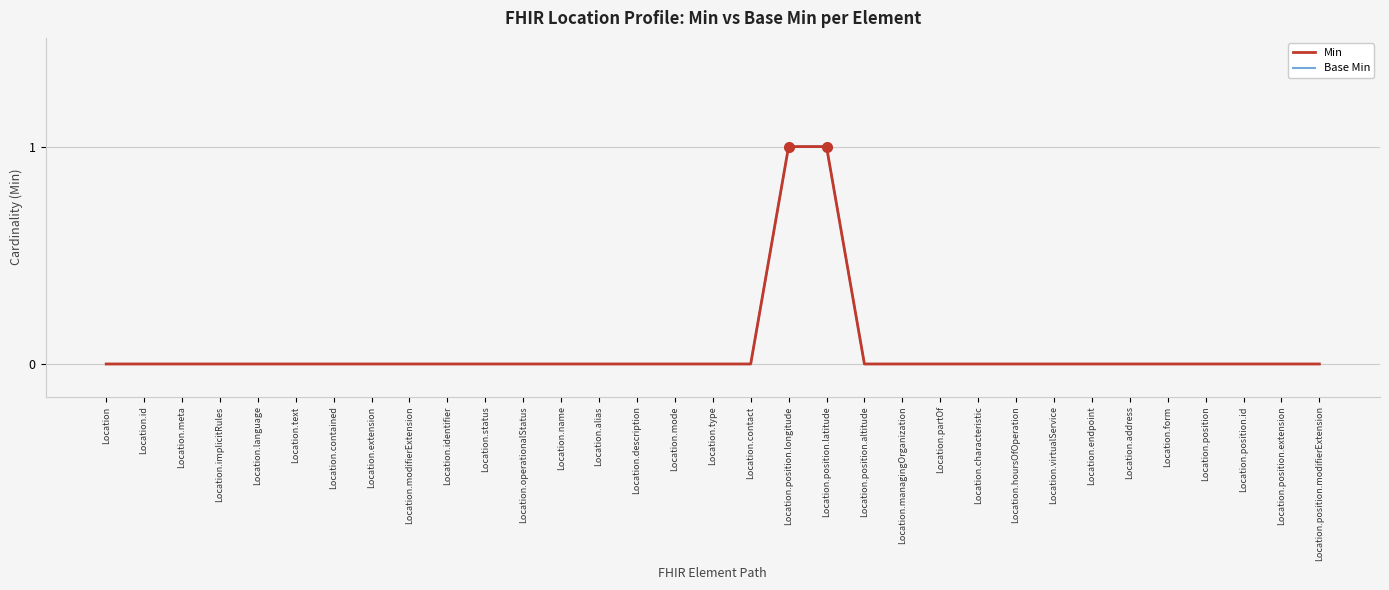

Count the number of categories in the chart.

33